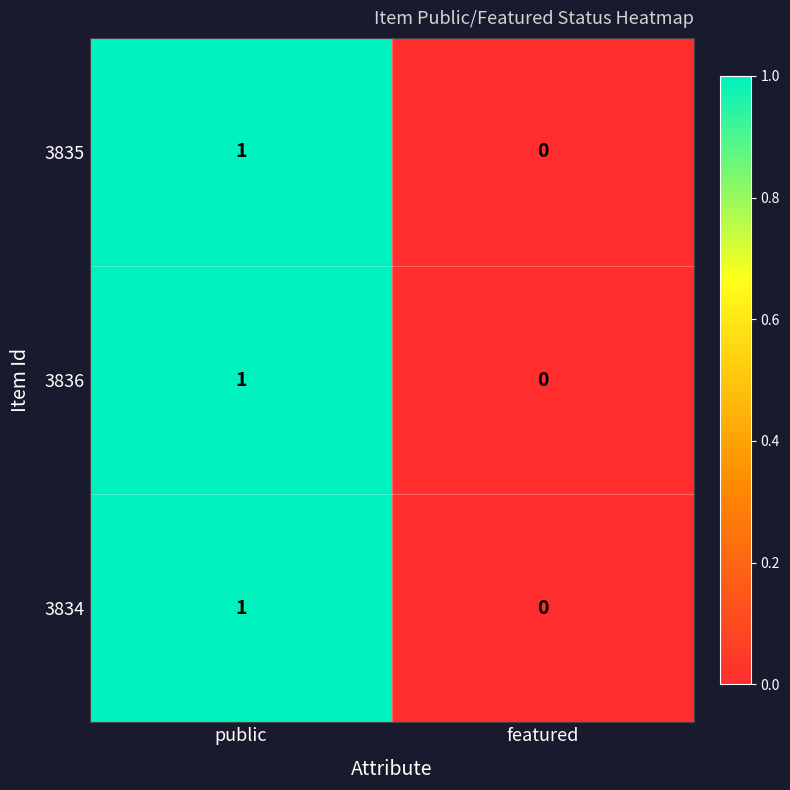

At which category does the chart reach its minimum across all series?

featured